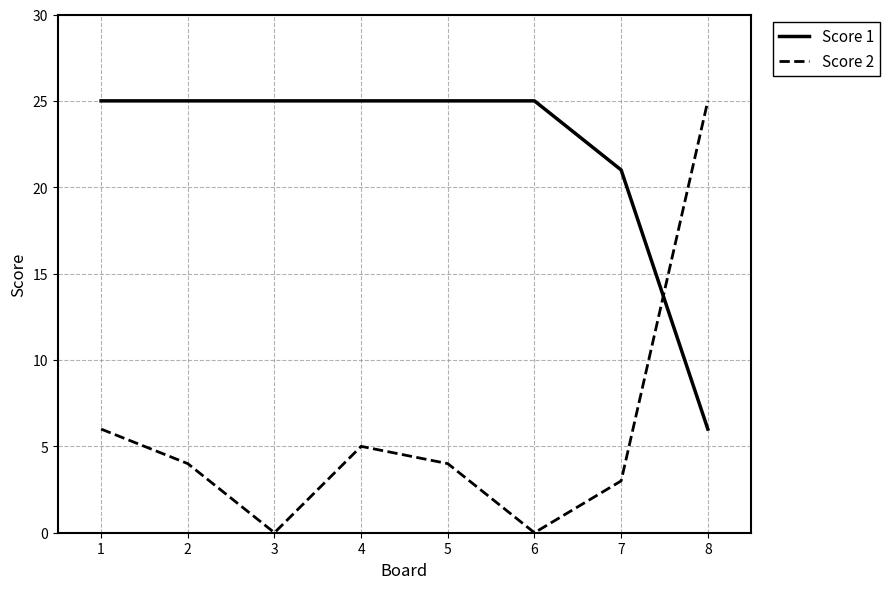

How many lines are shown in the chart?

2